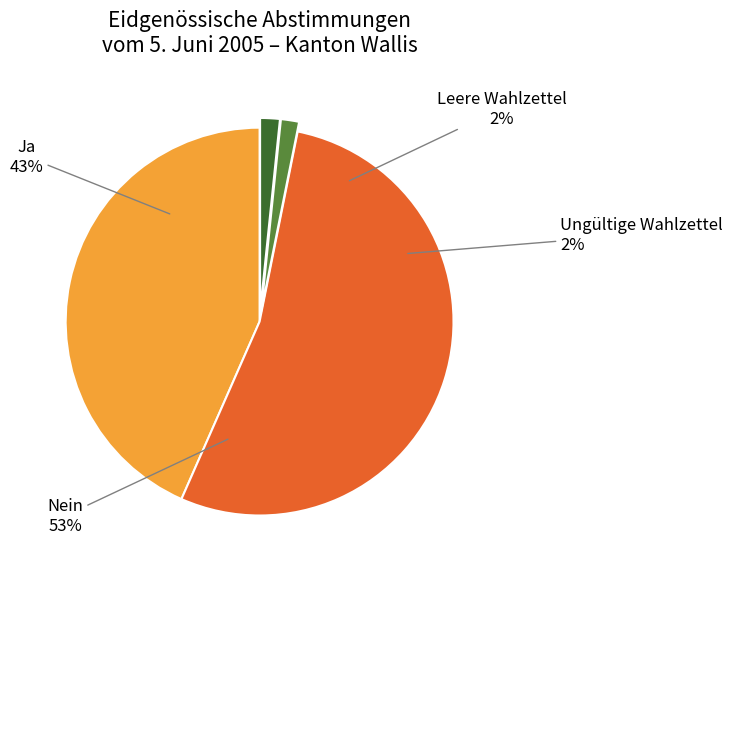

How many segments does this pie chart have?

4